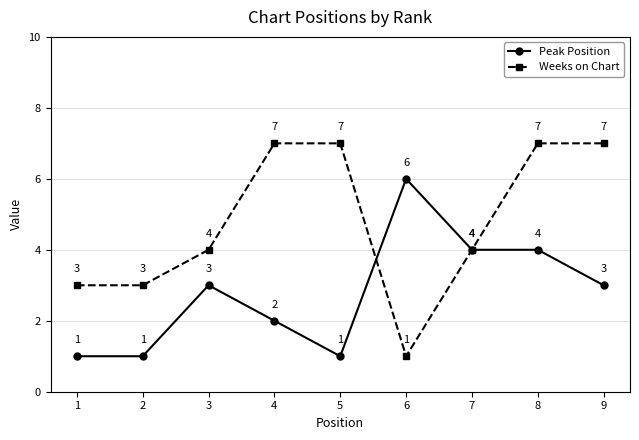

List the series in order of their peak value, highest first.

Weeks on Chart, Peak Position